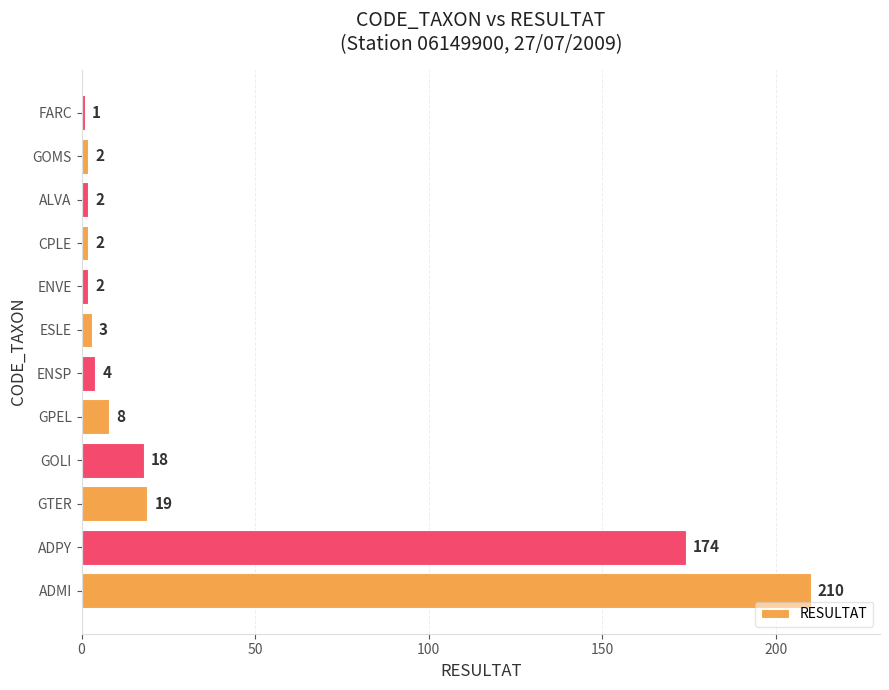

How many series are shown in this chart?

1